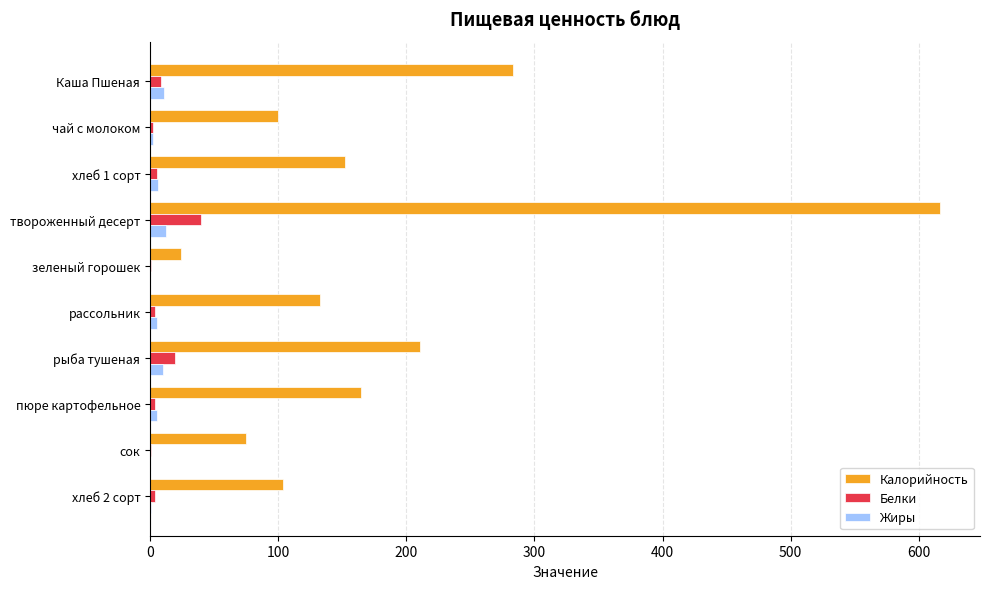

Count the number of categories in the chart.

10